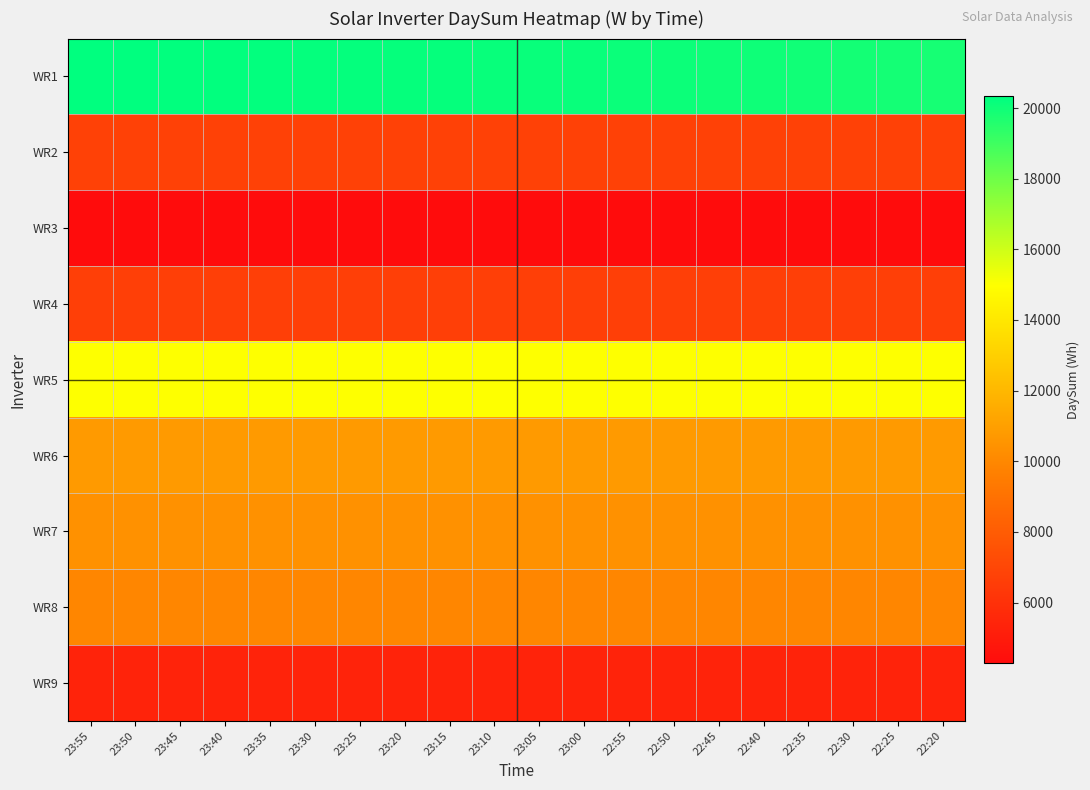

What is the difference between the highest and lowest values at 23:05?

15850